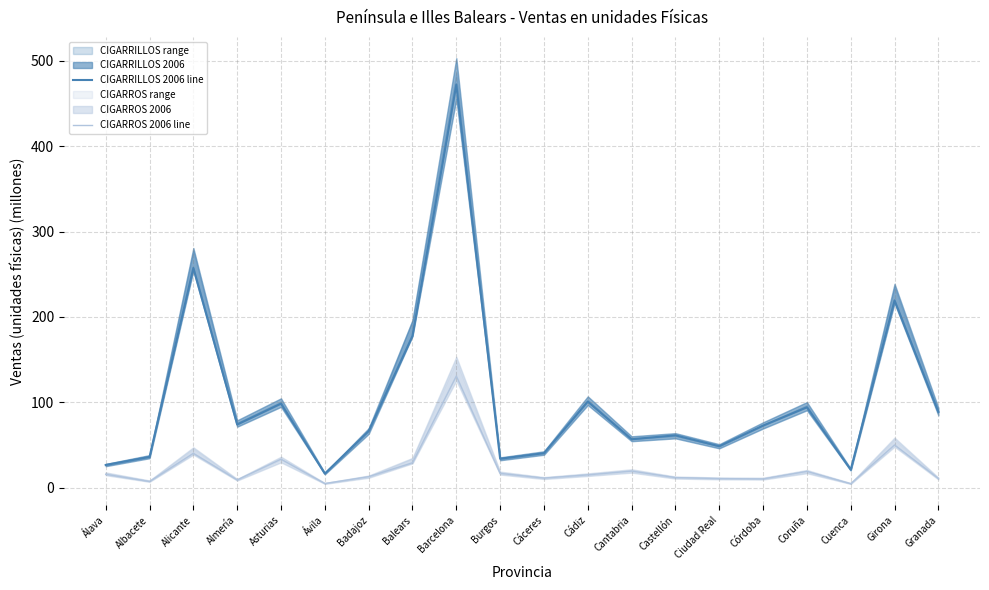

True or false: CIGARROS 2006 line and CIGARRILLOS 2006 line intersect in this chart.

False